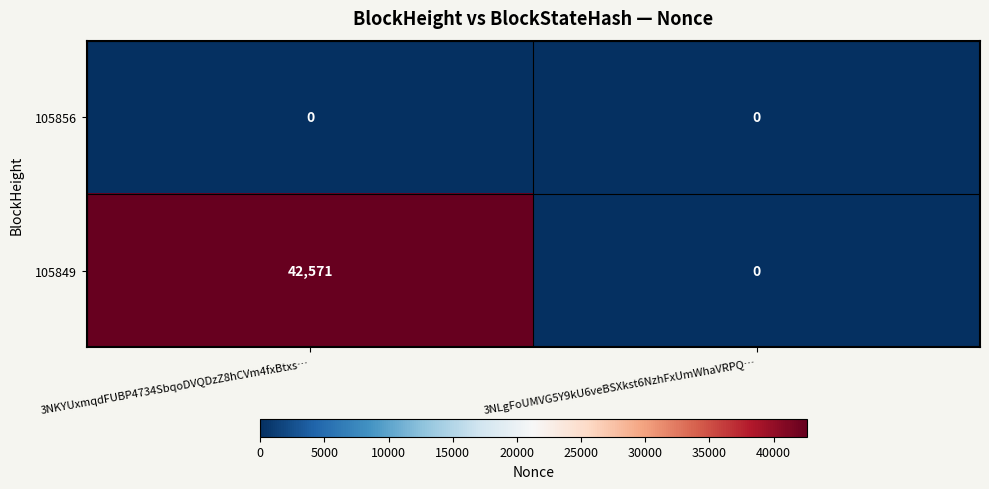

At which category is the sum across all series the highest?

3NKYUxmqdFUBP4734SbqoDVQDzZ8hCVm4fxBtxs…